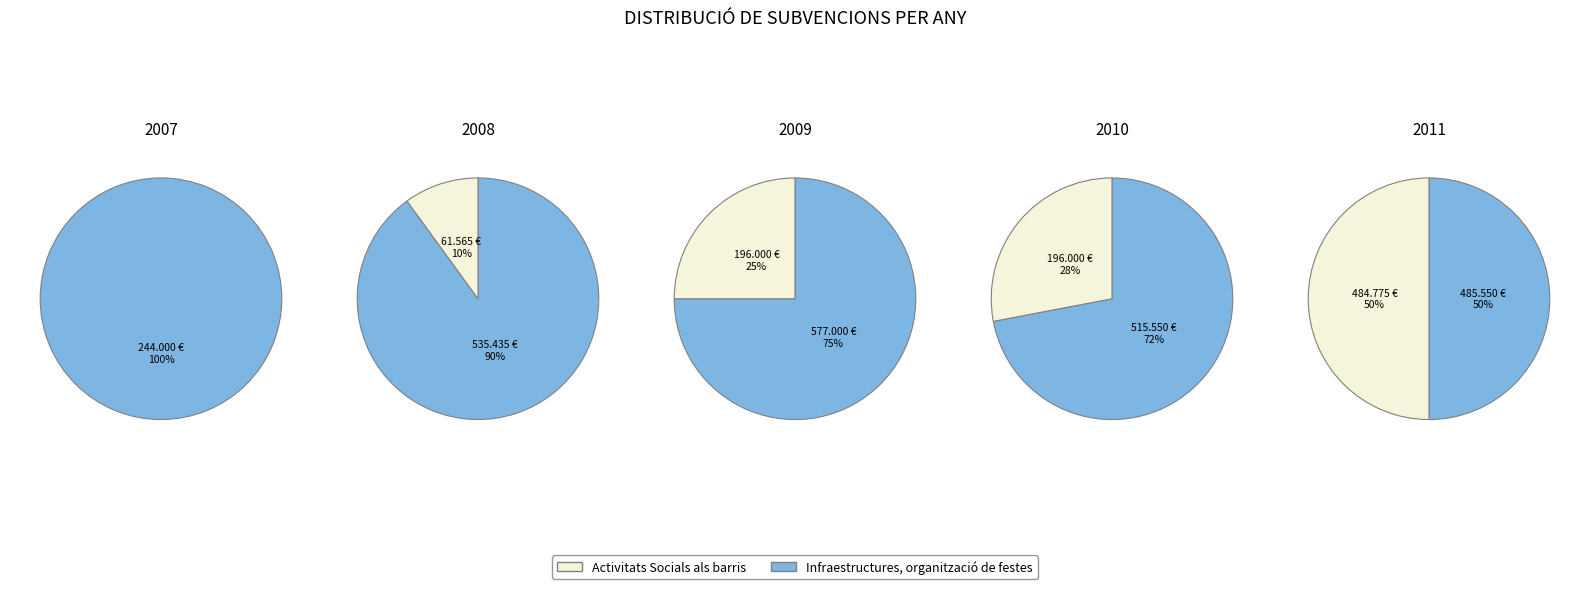

Does 1 account for over 50% of the chart?

No